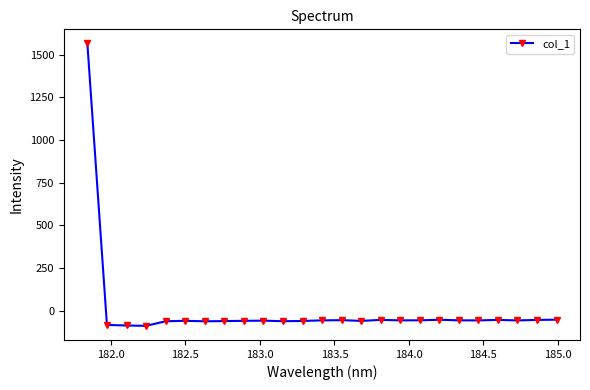

True or false: the data has more than 0 interior local peaks.

True